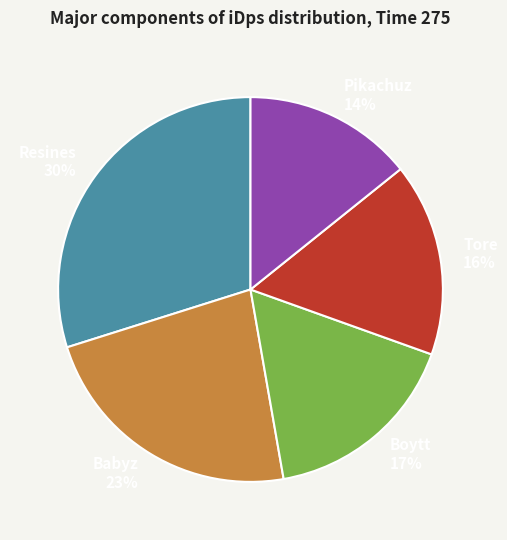

How many segments does this pie chart have?

5